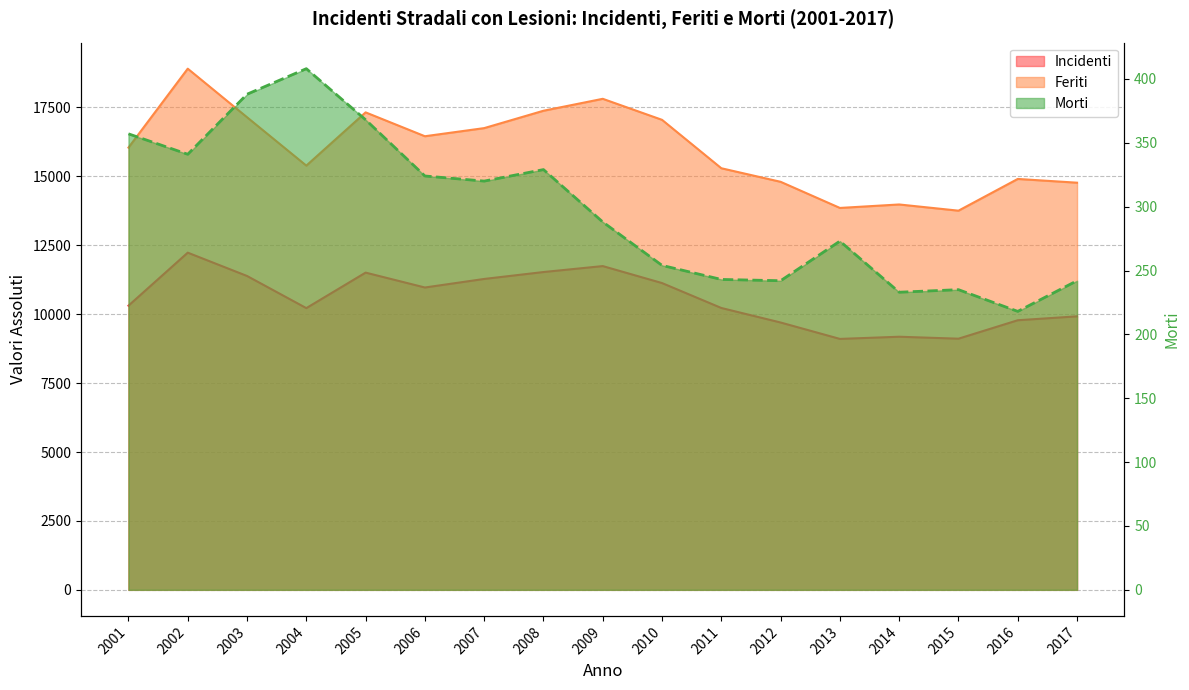

Which has a higher value, 2014 or 2006?

2006